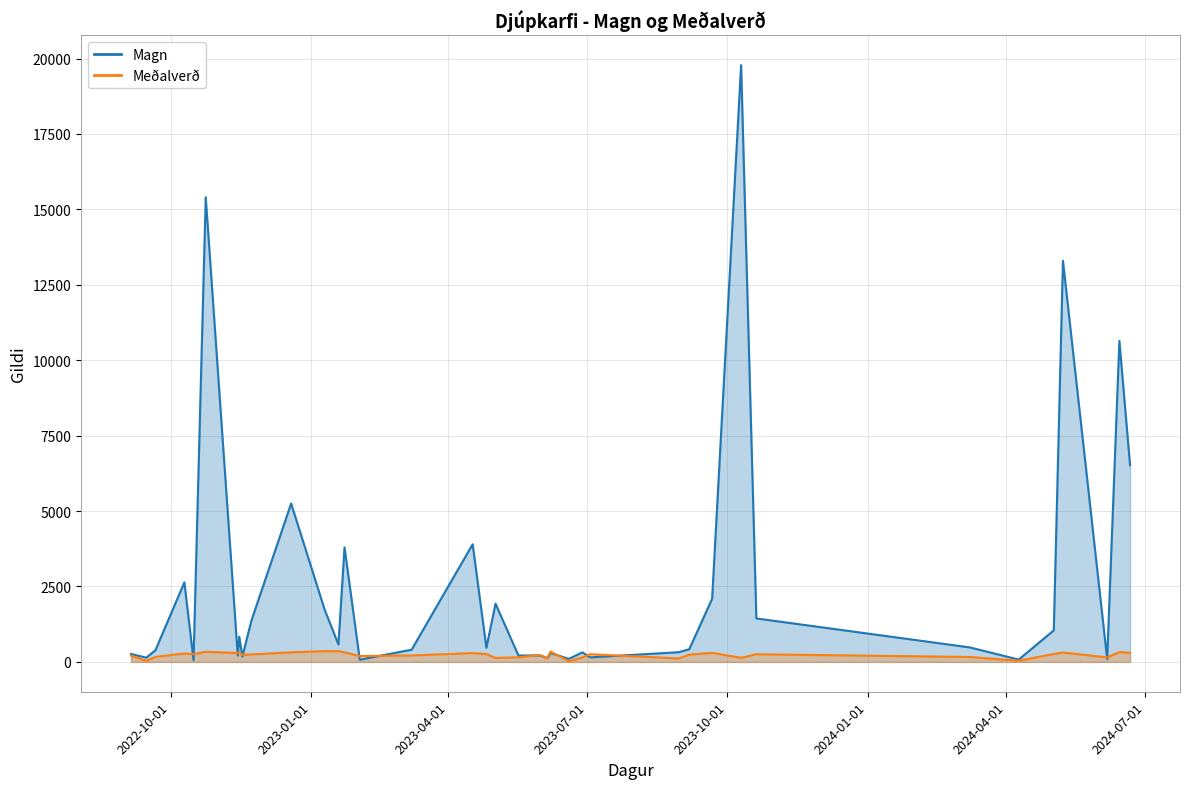

What are all the series names shown in the legend?

Magn, Meðalverð